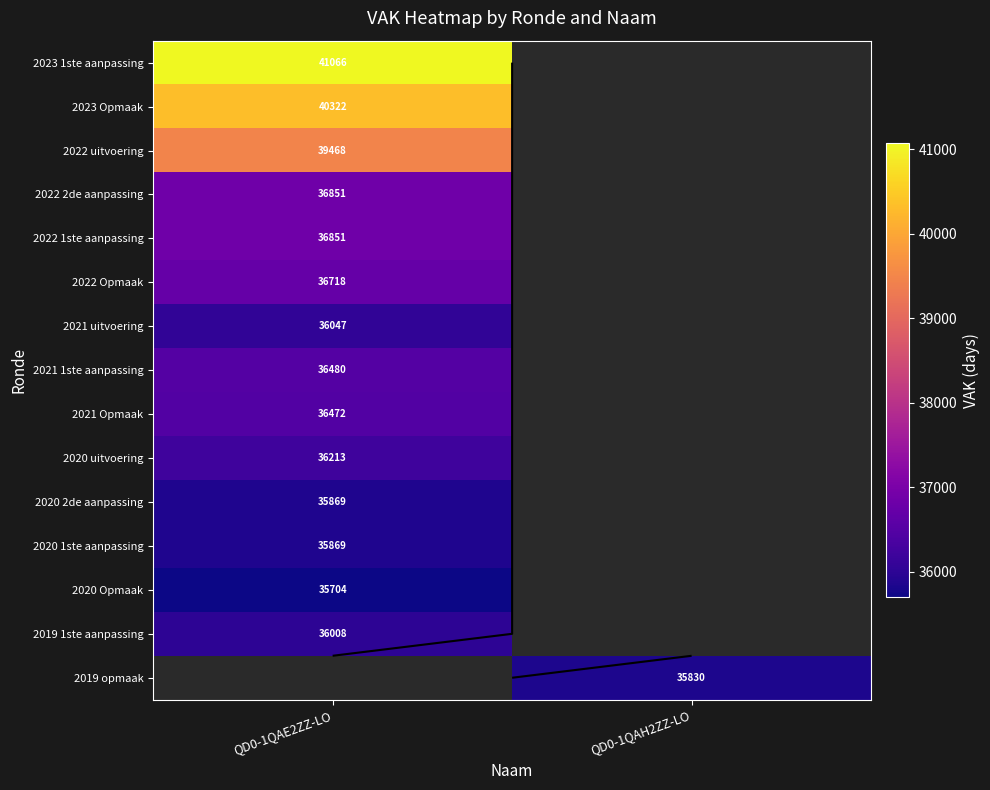

How many values in 2021 Opmaak are above zero?

1